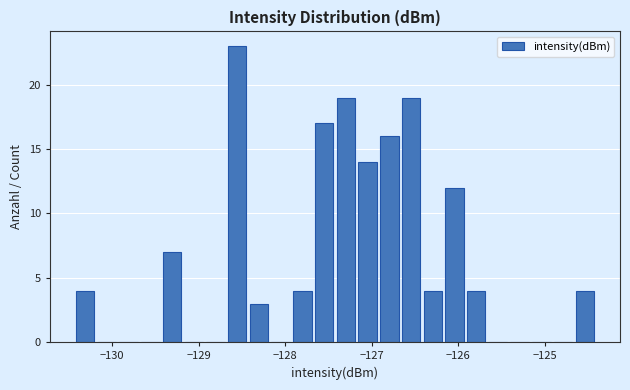

Read against the x-axis, roughly where is the centre of the tallest bar?

-128.6